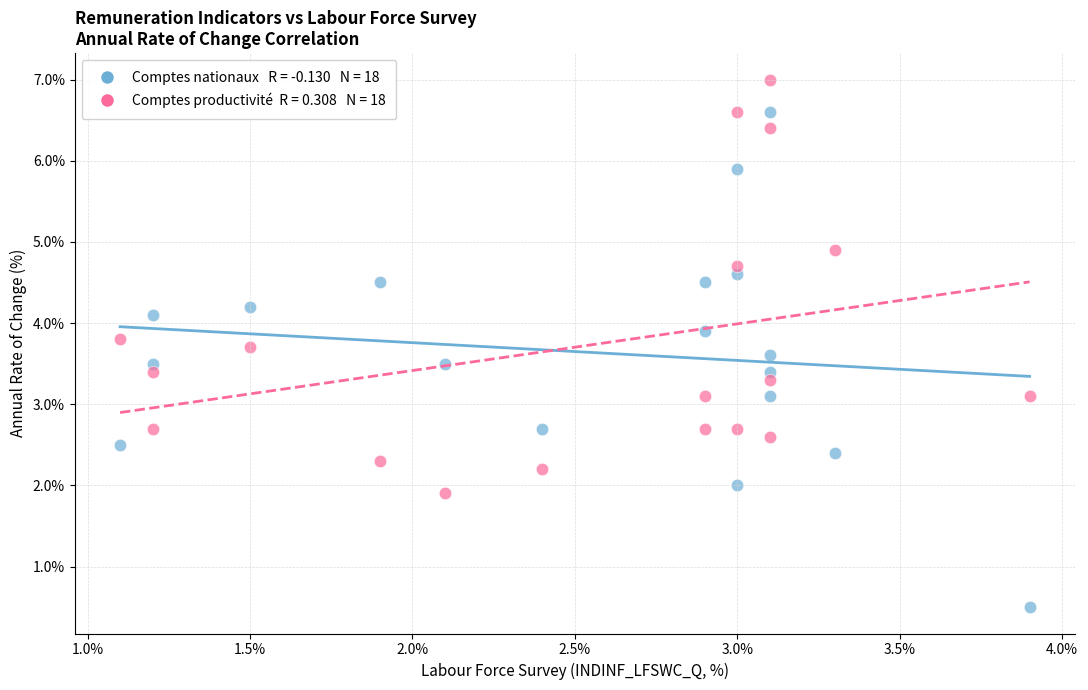

Across all data points, what is the range of Y values (max minus min)?

6.5